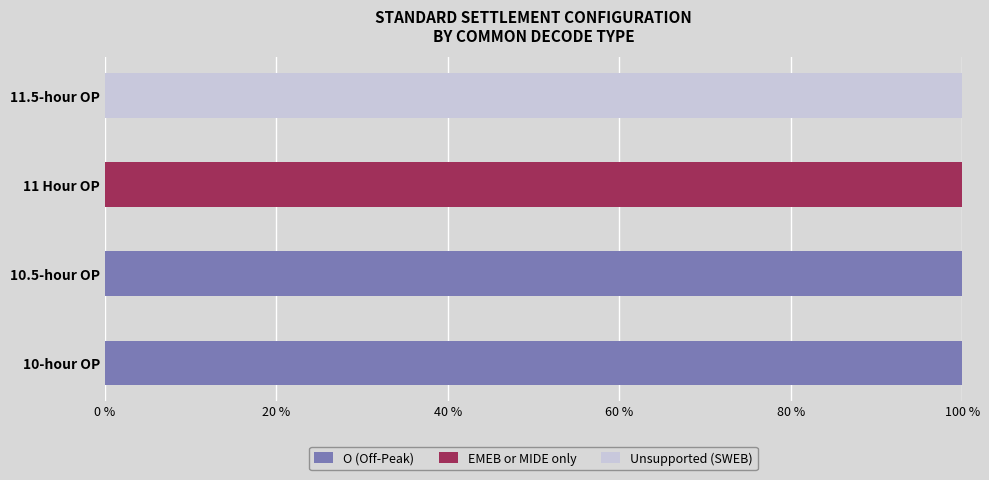

What are all the series names shown in the legend?

O (Off-Peak), EMEB or MIDE only, Unsupported (SWEB)